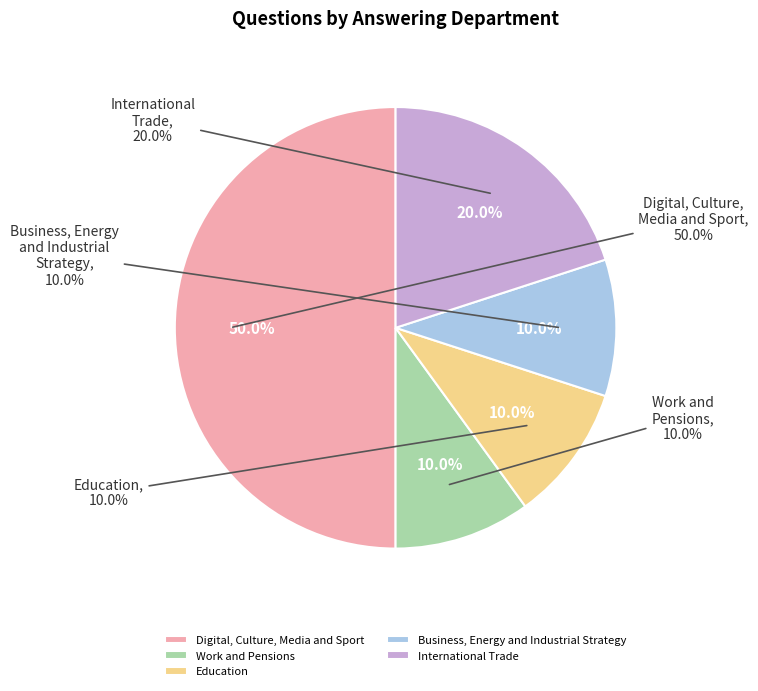

To the nearest percent, what is the combined percentage of International Trade and Work and Pensions?

30%